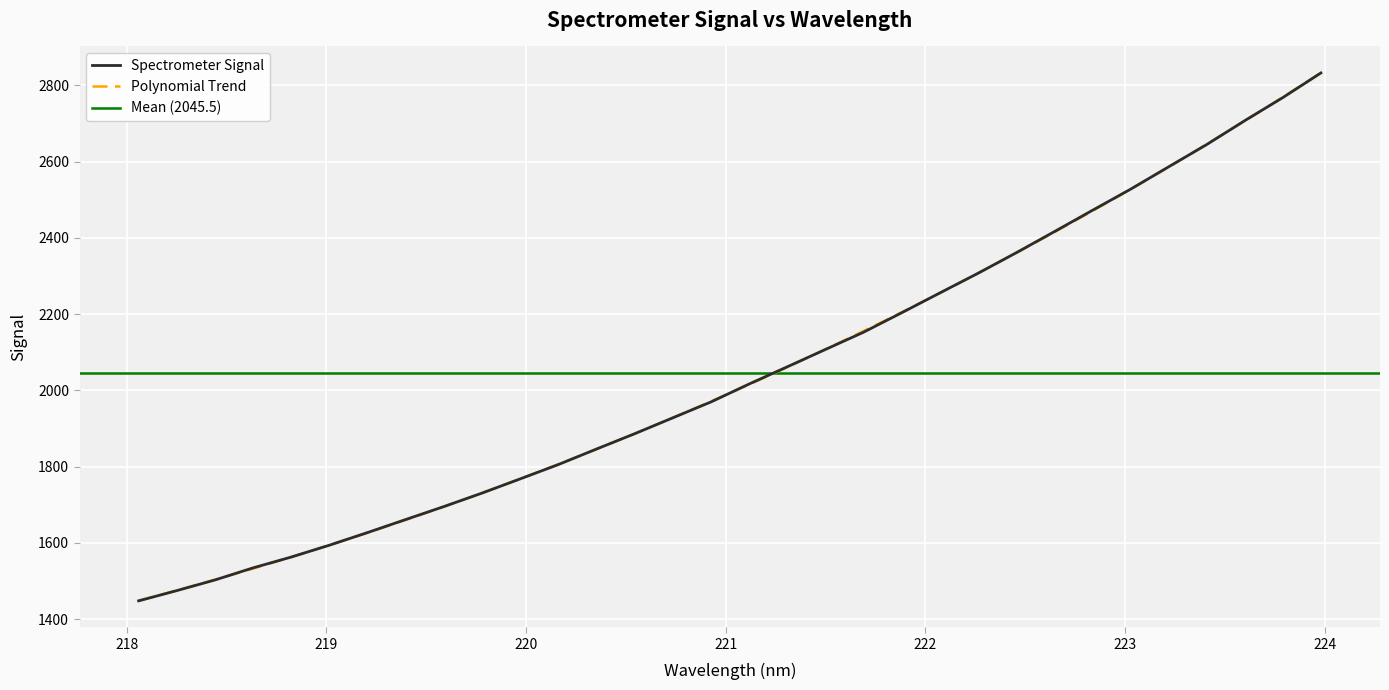

What is the maximum value shown in the chart?

2832.8